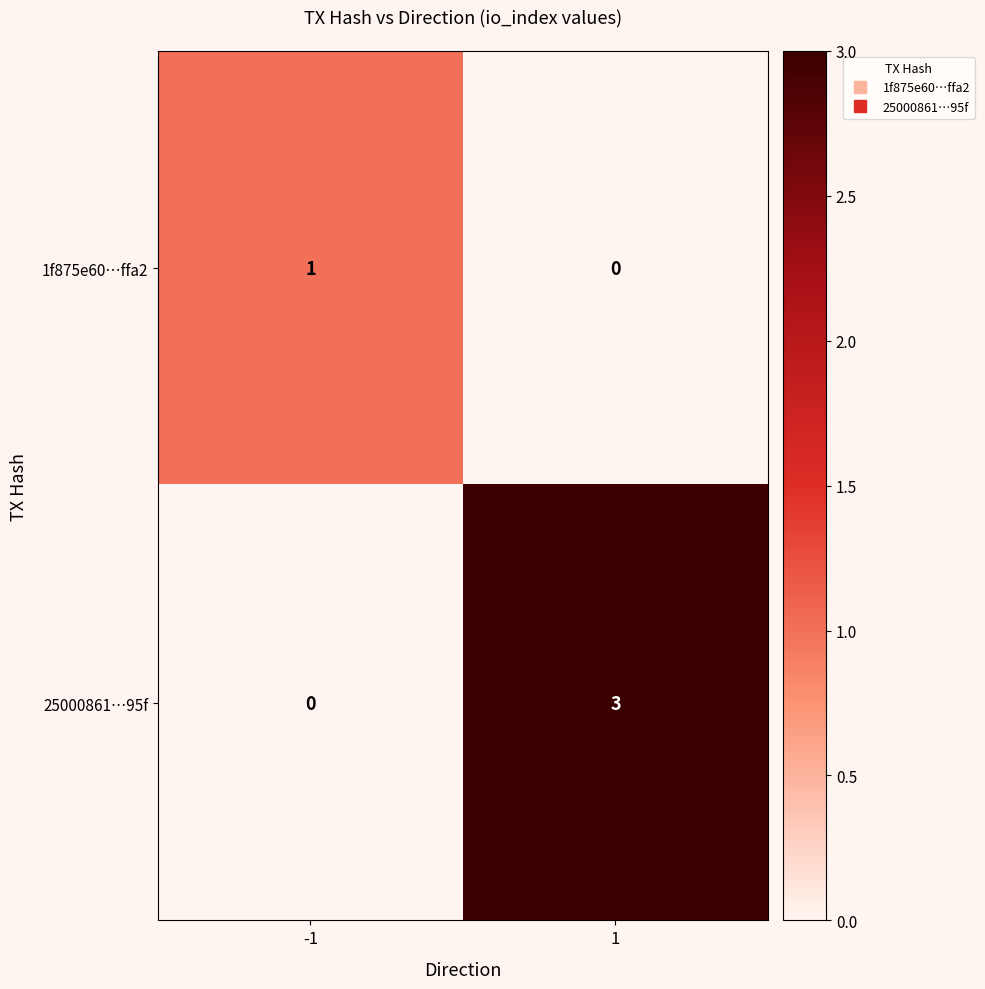

Reading right to left, list all the values displayed in this chart.

1f875e60…ffa2: 0	1
25000861…95f: 3	0